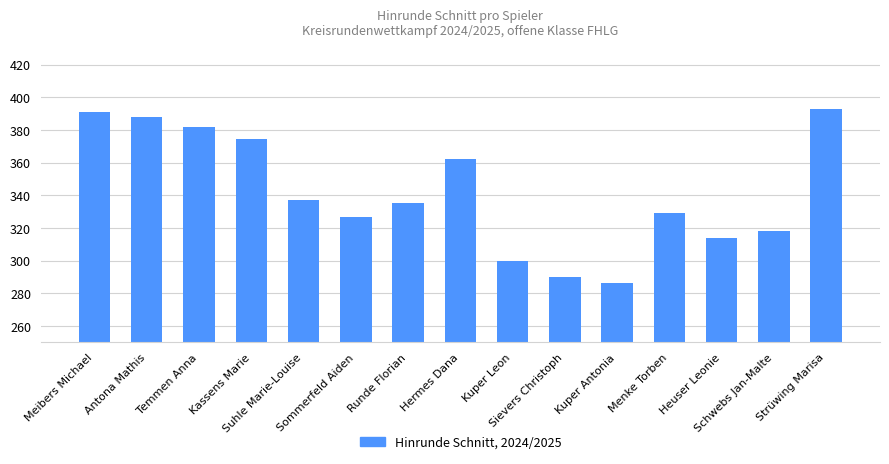

Count the number of categories in the chart.

15